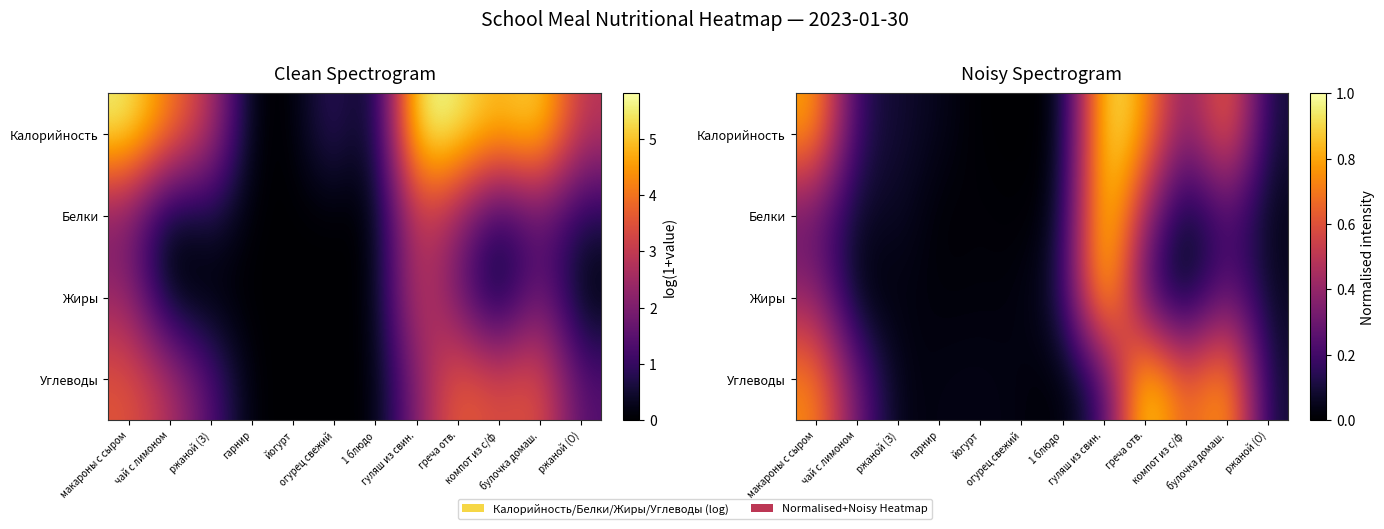

True or false: Жиры has a value of 0.1 at 1 блюдо.

False